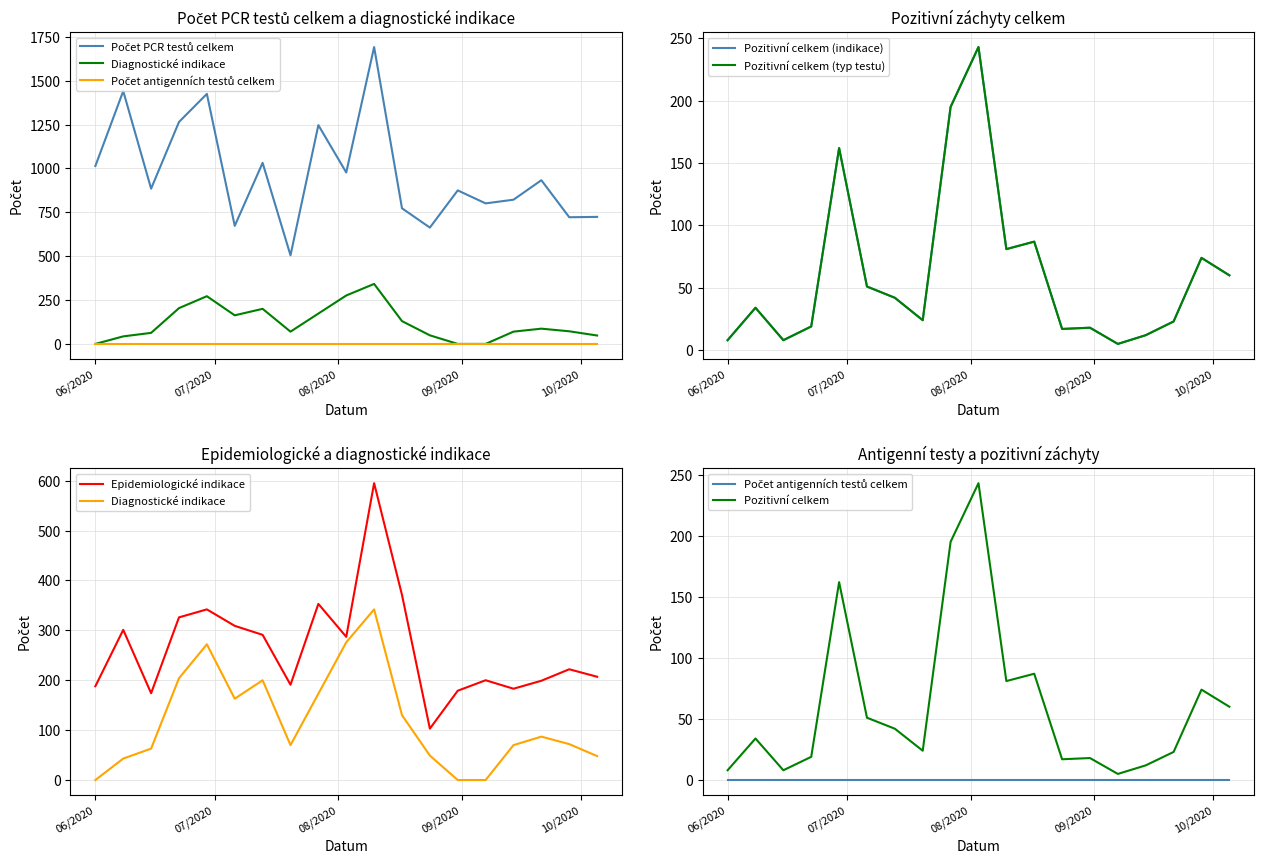

What is the difference between the maximum and minimum values in the Epidemiologické indikace series?

492